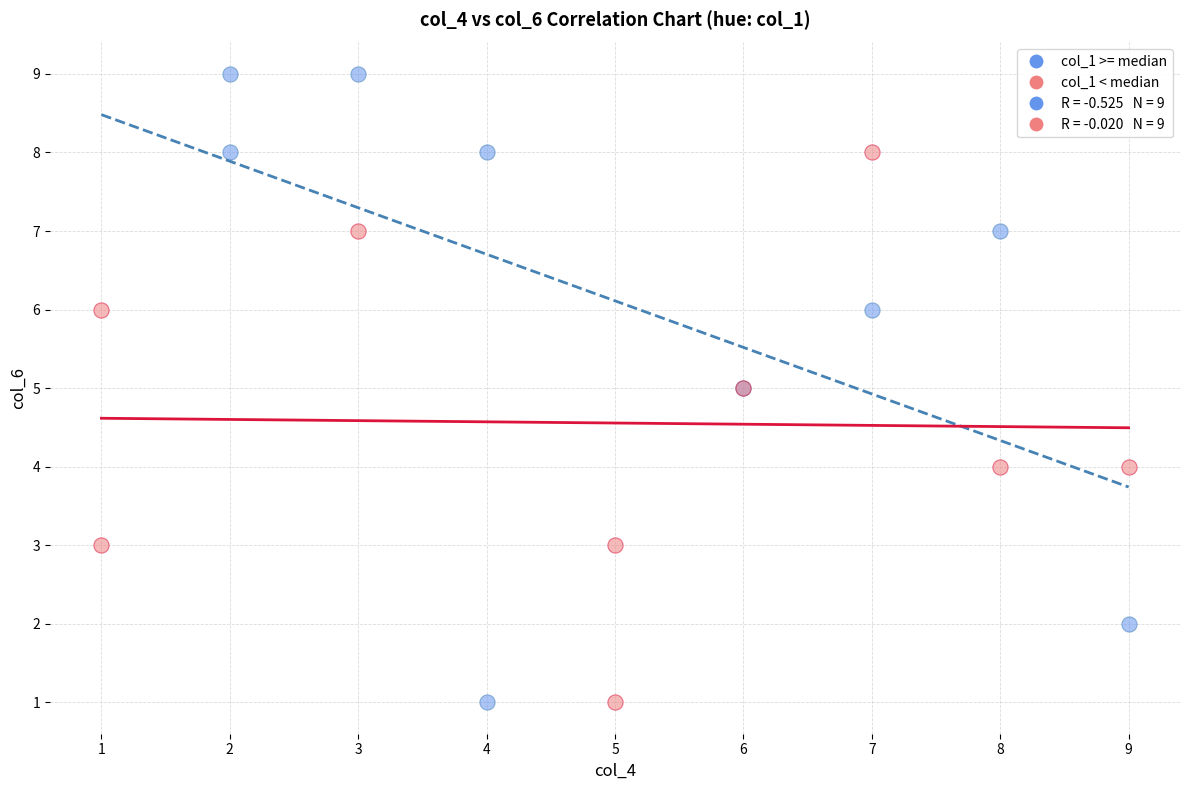

Which series contains the highest Y value?

col_1 >= median